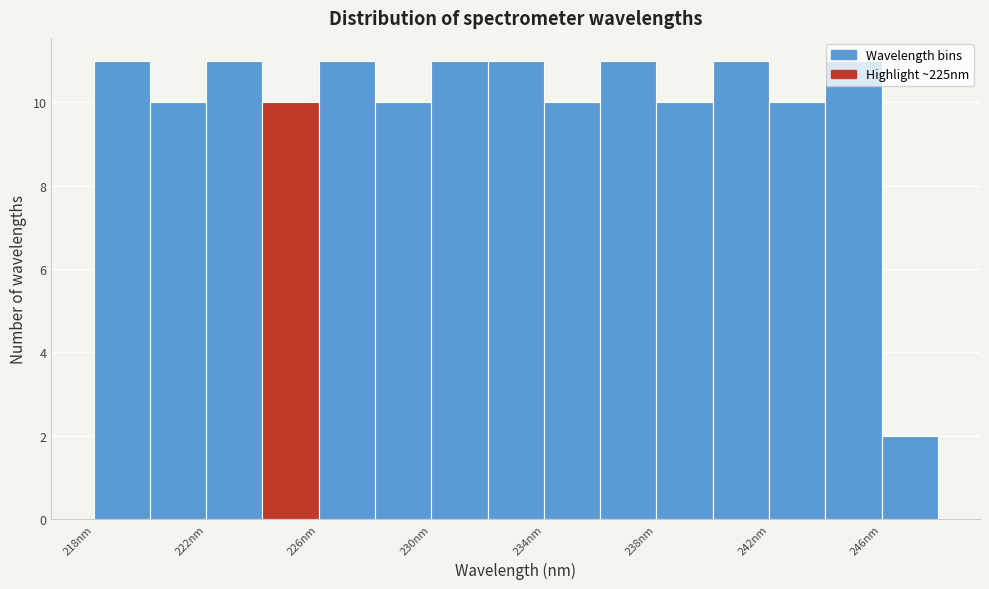

What is the height of the bar covering 222 to 224 on the x-axis? Neither the bar edges nor the heights are printed on the chart, so give them approximately, as read against the axes.

11